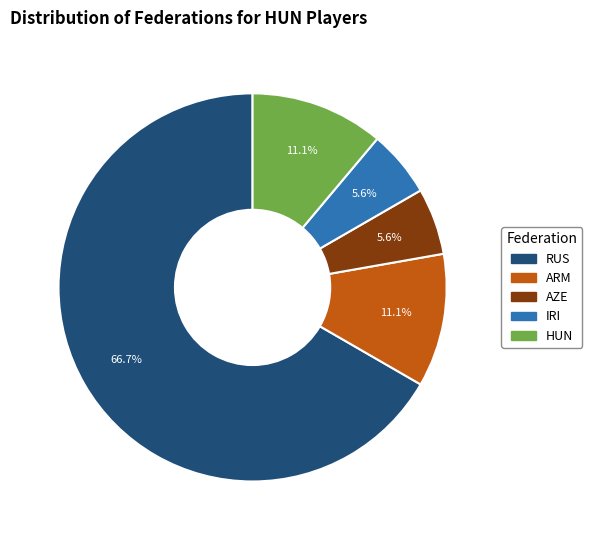

Which category accounts for the majority?

RUS